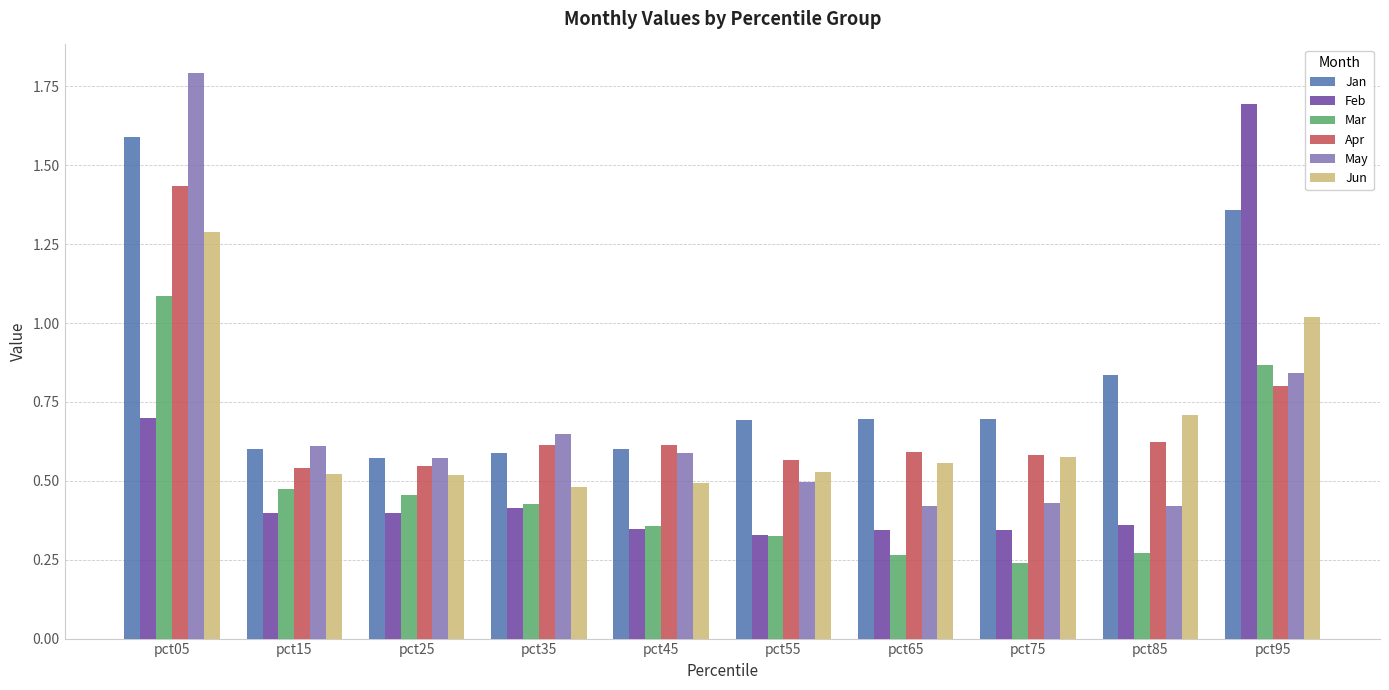

Which series has the largest total across all categories?

Jan